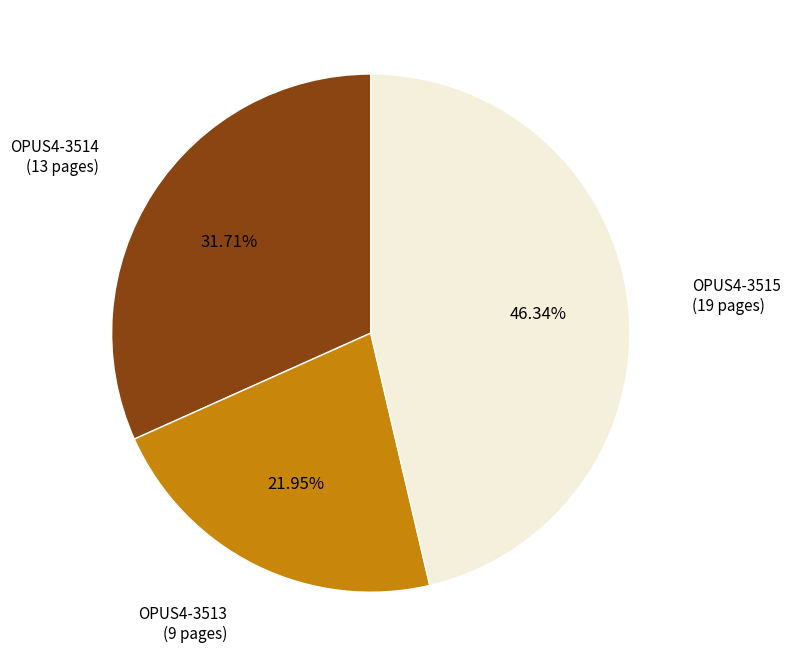

Does any single category account for the majority?

No